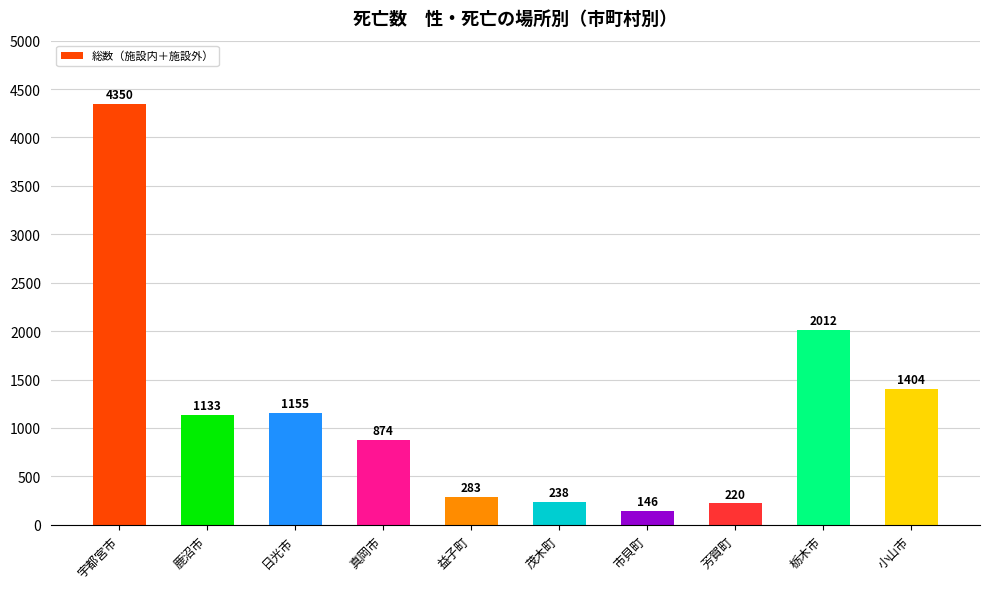

Rank the categories by value from lowest to highest.

市貝町, 芳賀町, 茂木町, 益子町, 真岡市, 鹿沼市, 日光市, 小山市, 栃木市, 宇都宮市